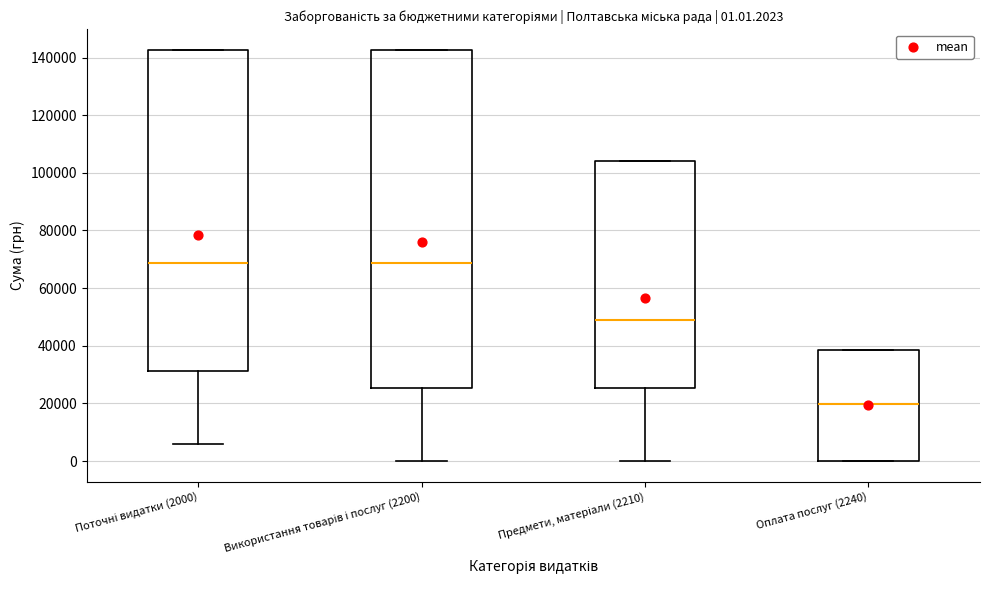

Comparing the boxes themselves (not the whiskers), which one is the tallest?

Використання товарів і послуг (2200)